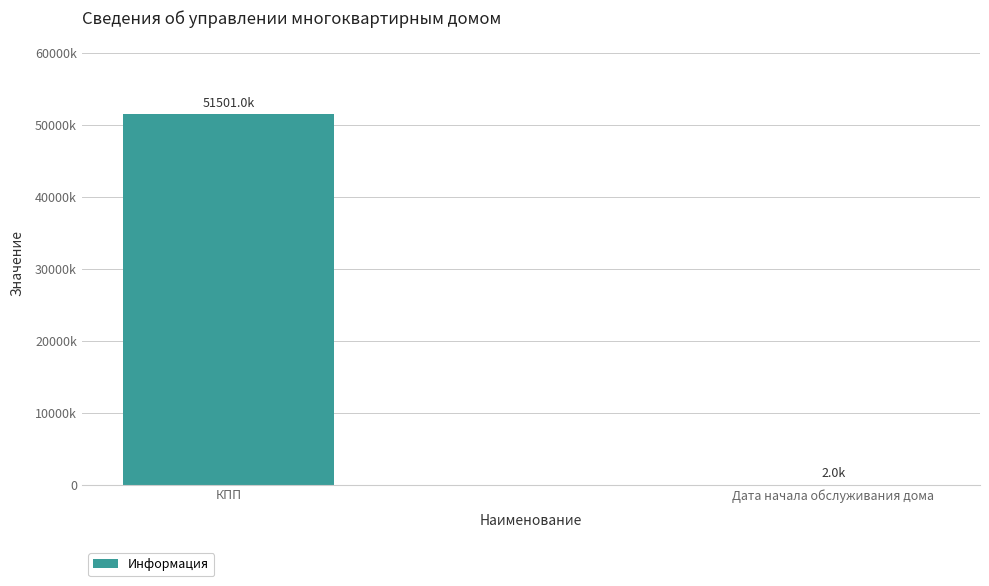

Rank the categories by value from highest to lowest.

КПП, Дата начала обслуживания дома